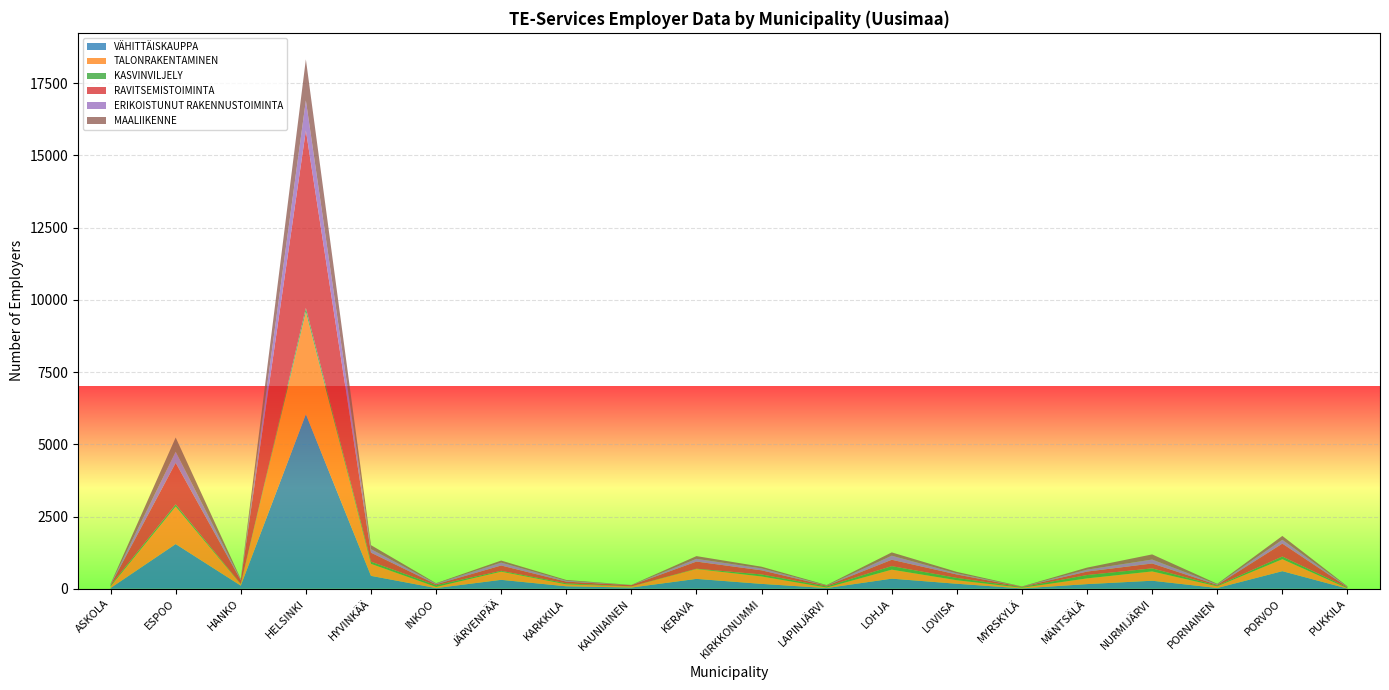

Reading left to right, transcribe all the data shown in this chart.

VÄHITTÄISKAUPPA: ASKOLA=25	ESPOO=1547	HANKO=108	HELSINKI=6042	HYVINKÄÄ=447	INKOO=23	JÄRVENPÄÄ=309	KARKKILA=85	KAUNIAINEN=42	KERAVA=342	KIRKKONUMMI=169	LAPINJÄRVI=24	LOHJA=350	LOVIISA=173	MYRSKYLÄ=13	MÄNTSÄLÄ=161	NURMIJÄRVI=278	PORNAINEN=26	PORVOO=609	PUKKILA=5
TALONRAKENTAMINEN: ASKOLA=57	ESPOO=1296	HANKO=49	HELSINKI=3537	HYVINKÄÄ=415	INKOO=40	JÄRVENPÄÄ=283	KARKKILA=69	KAUNIAINEN=36	KERAVA=340	KIRKKONUMMI=257	LAPINJÄRVI=17	LOHJA=311	LOVIISA=122	MYRSKYLÄ=22	MÄNTSÄLÄ=198	NURMIJÄRVI=322	PORNAINEN=59	PORVOO=413	PUKKILA=12
KASVINVILJELY: ASKOLA=37	ESPOO=79	HANKO=10	HELSINKI=139	HYVINKÄÄ=77	INKOO=58	JÄRVENPÄÄ=29	KARKKILA=33	KAUNIAINEN=4	KERAVA=12	KIRKKONUMMI=69	LAPINJÄRVI=40	LOHJA=122	LOVIISA=80	MYRSKYLÄ=22	MÄNTSÄLÄ=116	NURMIJÄRVI=105	PORNAINEN=24	PORVOO=94	PUKKILA=29
RAVITSEMISTOIMINTA: ASKOLA=14	ESPOO=1435	HANKO=131	HELSINKI=6142	HYVINKÄÄ=311	INKOO=33	JÄRVENPÄÄ=184	KARKKILA=60	KAUNIAINEN=42	KERAVA=247	KIRKKONUMMI=143	LAPINJÄRVI=26	LOHJA=221	LOVIISA=119	MYRSKYLÄ=13	MÄNTSÄLÄ=120	NURMIJÄRVI=170	PORNAINEN=25	PORVOO=447	PUKKILA=15
ERIKOISTUNUT RAKENNUSTOIMINTA: ASKOLA=23	ESPOO=385	HANKO=21	HELSINKI=1039	HYVINKÄÄ=121	INKOO=25	JÄRVENPÄÄ=100	KARKKILA=30	KAUNIAINEN=2	KERAVA=94	KIRKKONUMMI=67	LAPINJÄRVI=6	LOHJA=140	LOVIISA=38	MYRSKYLÄ=4	MÄNTSÄLÄ=66	NURMIJÄRVI=136	PORNAINEN=20	PORVOO=132	PUKKILA=10
MAALIIKENNE: ASKOLA=15	ESPOO=493	HANKO=22	HELSINKI=1423	HYVINKÄÄ=139	INKOO=14	JÄRVENPÄÄ=71	KARKKILA=28	KAUNIAINEN=7	KERAVA=95	KIRKKONUMMI=58	LAPINJÄRVI=16	LOHJA=115	LOVIISA=52	MYRSKYLÄ=7	MÄNTSÄLÄ=71	NURMIJÄRVI=178	PORNAINEN=18	PORVOO=133	PUKKILA=15